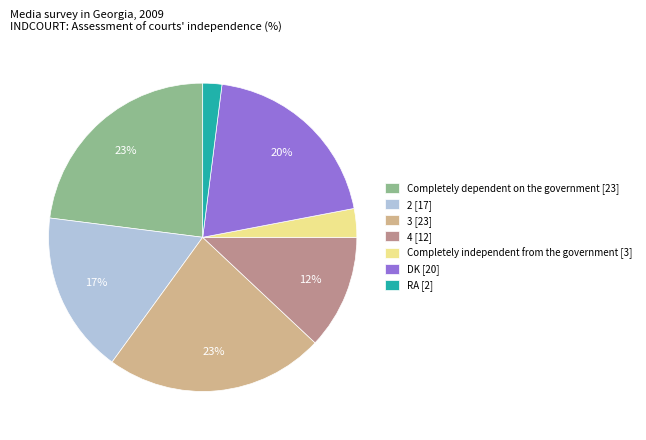

Does 4 represent more than half of the total?

No